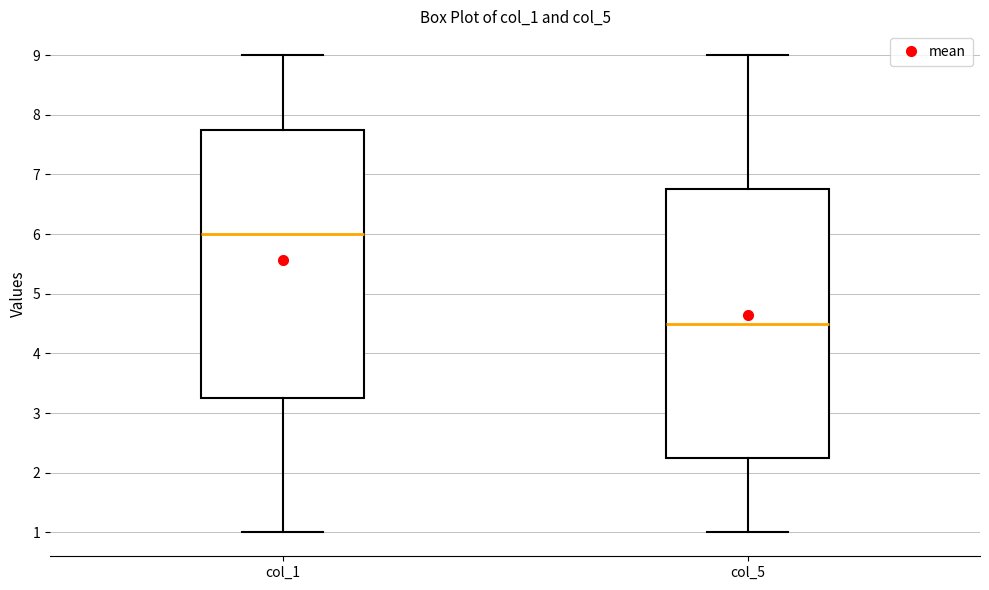

Reading left to right, read every box against the y-axis: the position of its median line, the range the box covers, and the ends of its whiskers. The values are not printed on the chart, so give them approximately, as read against the axis.

col_1: median 6.0, box 3.3 to 7.8, whiskers 1.0 to 9.0
col_5: median 4.5, box 2.3 to 6.8, whiskers 1.0 to 9.0